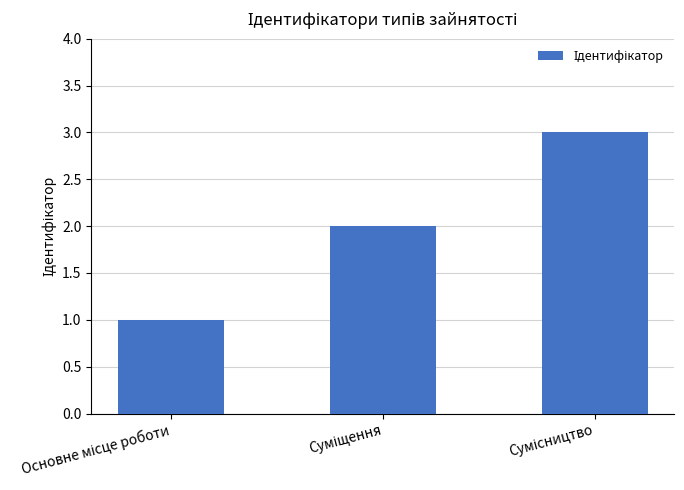

What is the sum of all values?

6